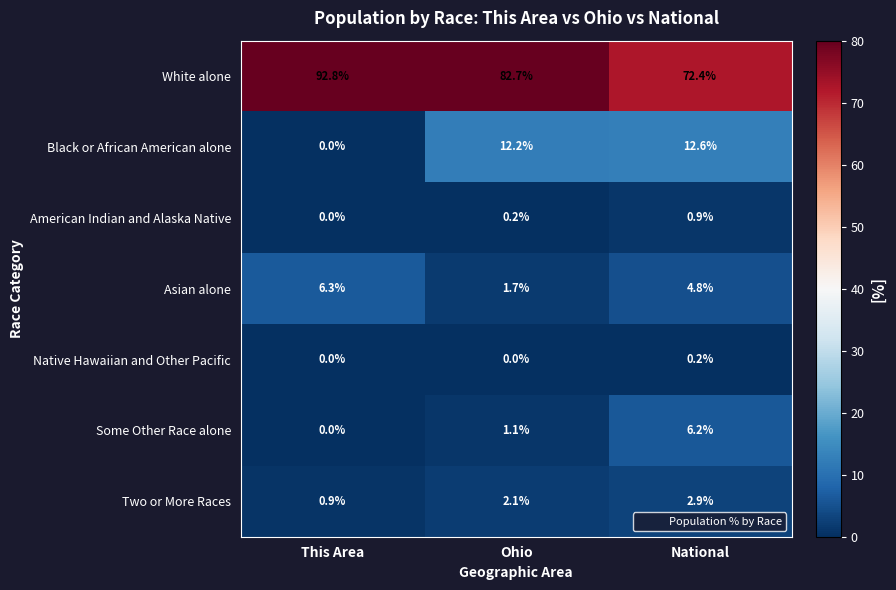

Rank the categories by Two or More Races value from highest to lowest.

National, Ohio, This Area